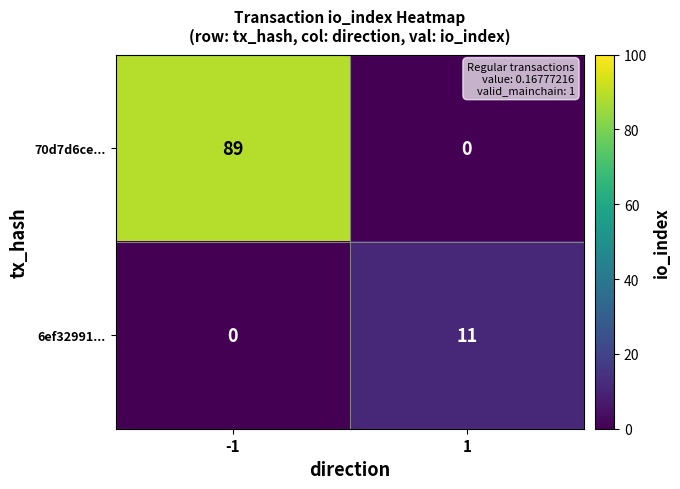

What is the total value across all series at -1?

89